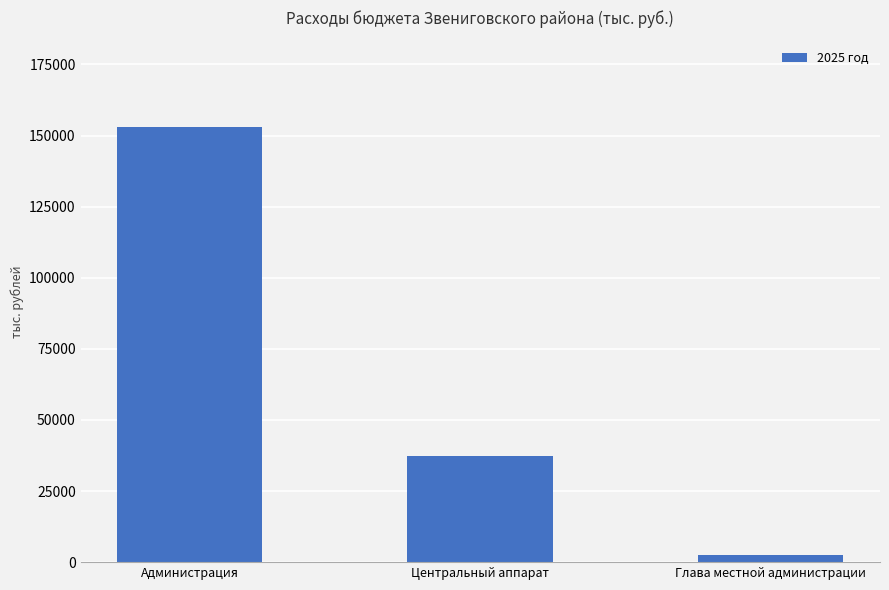

Rank the categories by value from highest to lowest.

Администрация, Центральный аппарат, Глава местной администрации